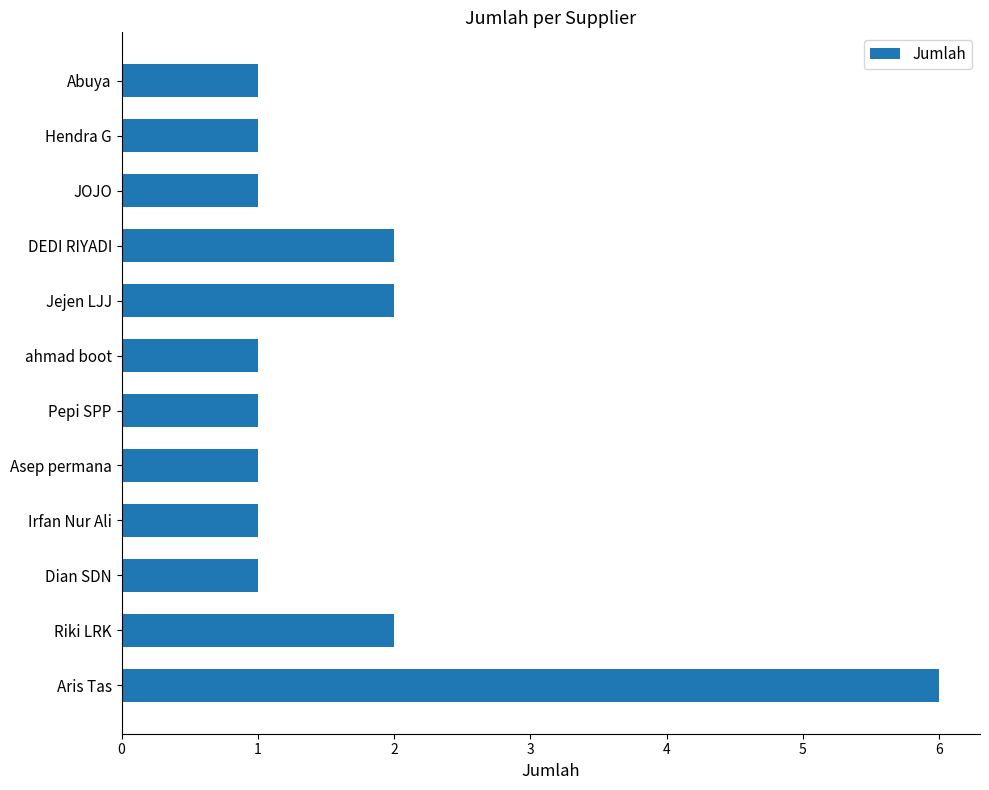

What is the change in value from Irfan Nur Ali to DEDI RIYADI?

+1